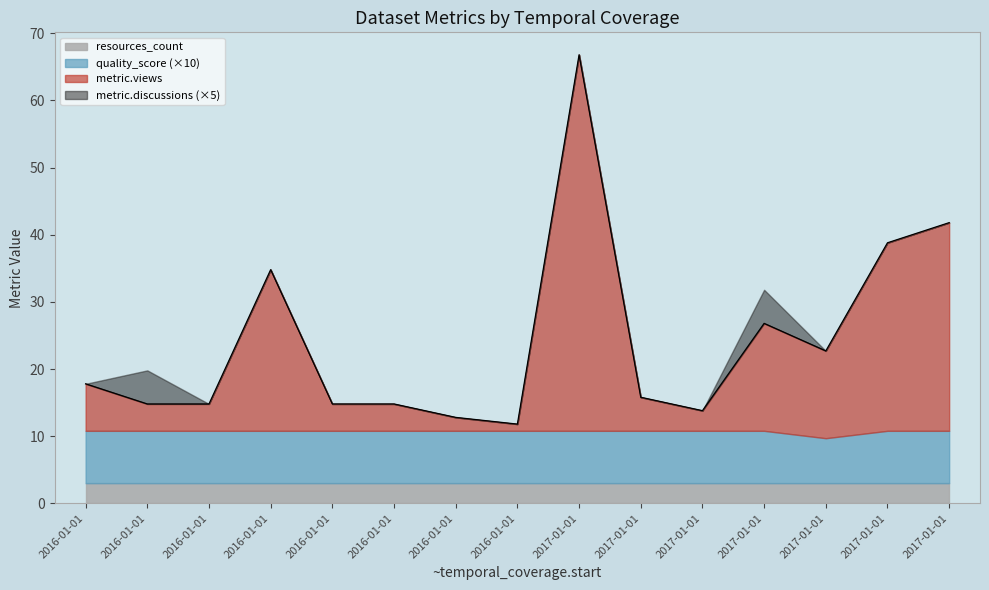

Does the chart have visible grid lines?

No